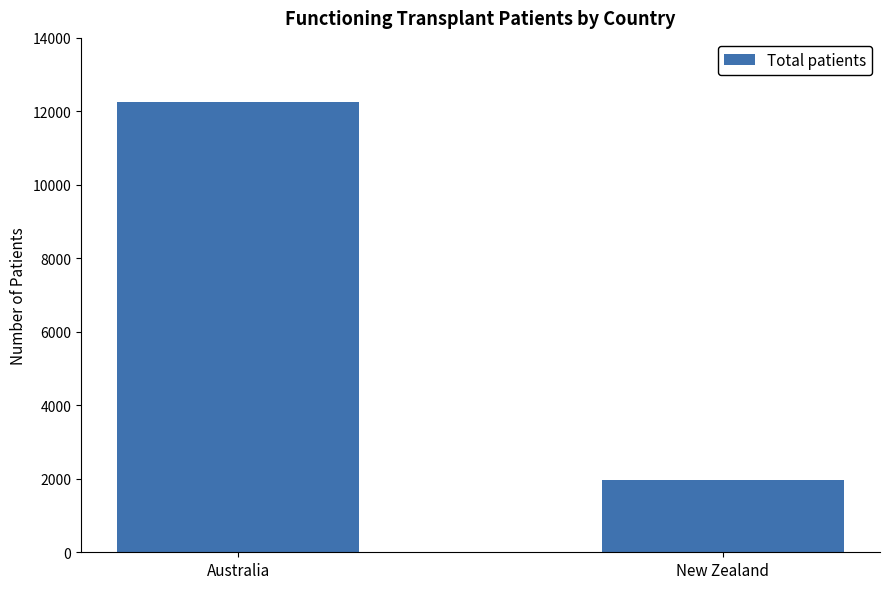

What is the maximum value shown in the chart?

12253